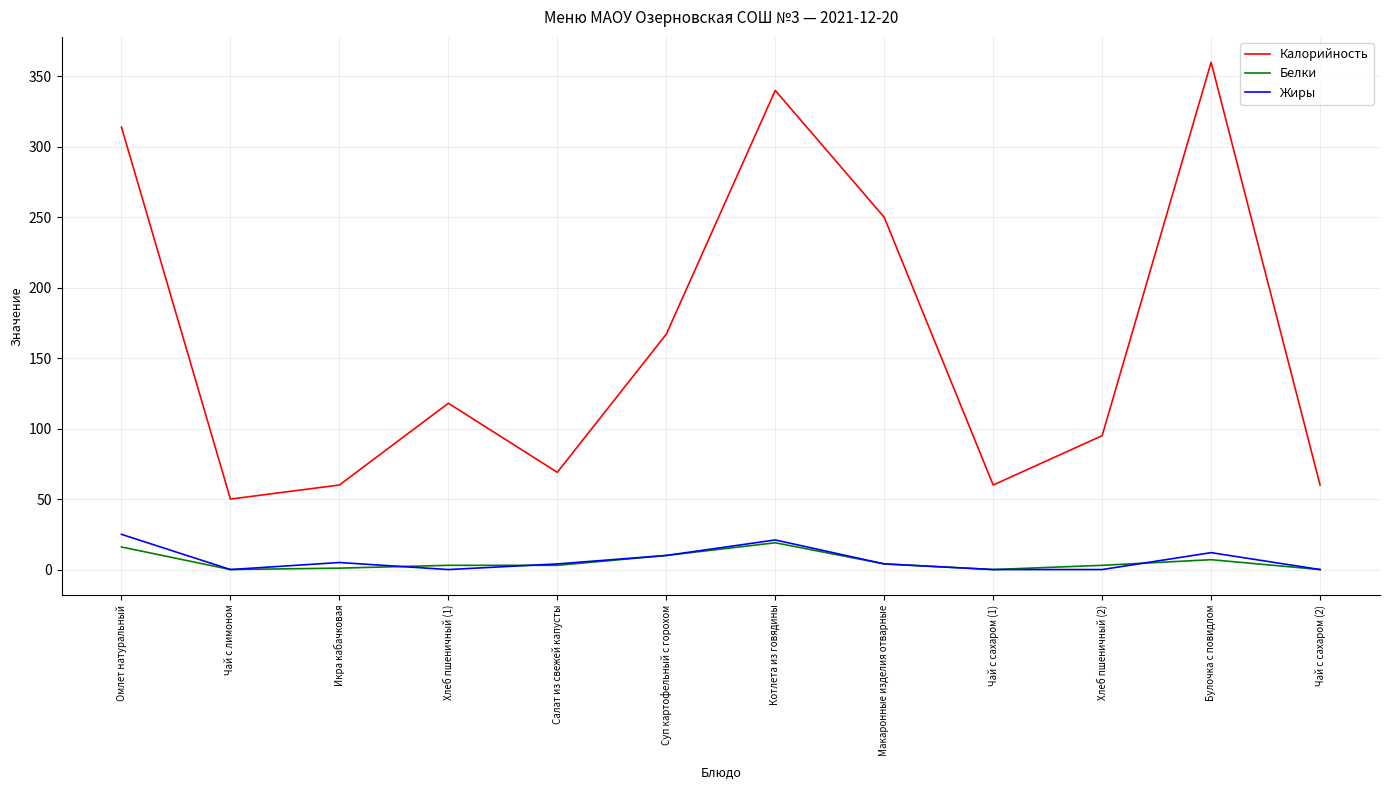

What is the total value across all series at Суп картофельный с горохом?

187